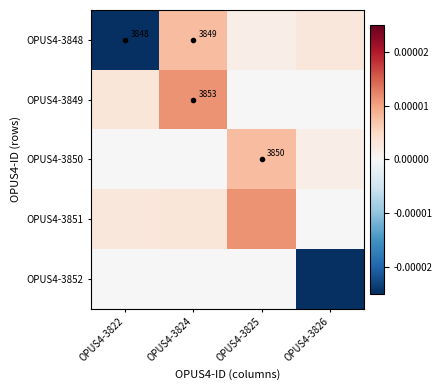

Which category has the lowest value across all series?

OPUS4-3822